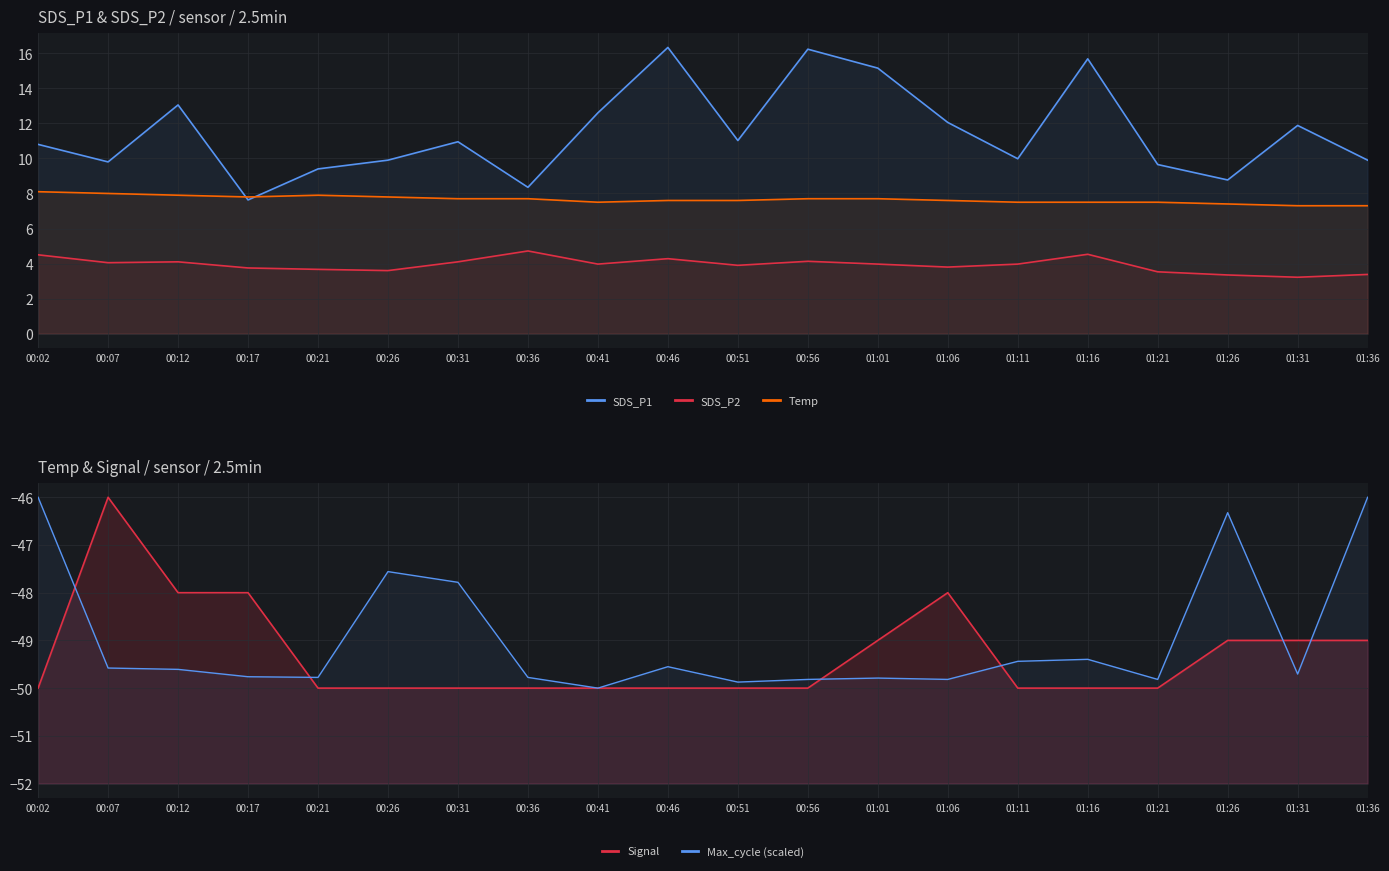

What are all the series names shown in the legend?

SDS_P1, SDS_P2, Temp, Signal, Max_cycle (scaled)